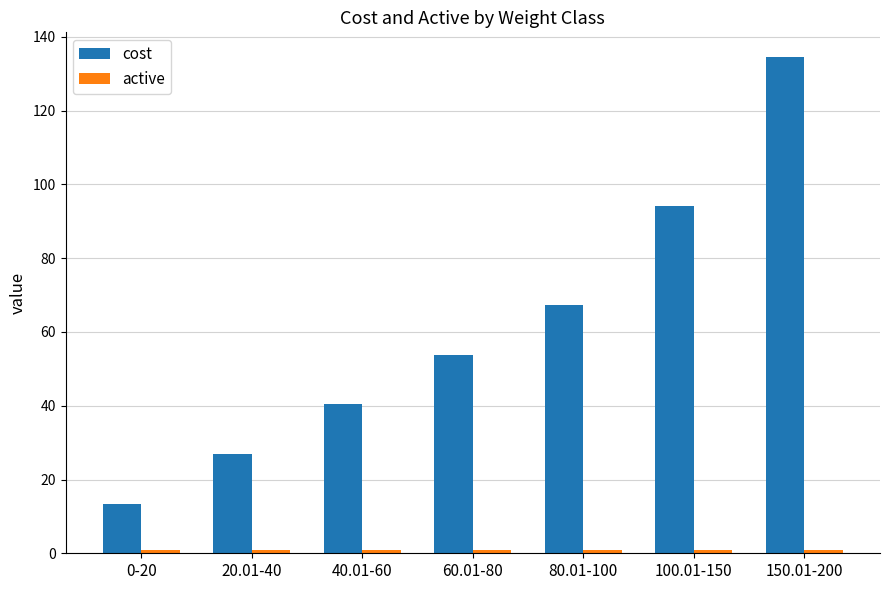

Which series has the largest total across all categories?

cost